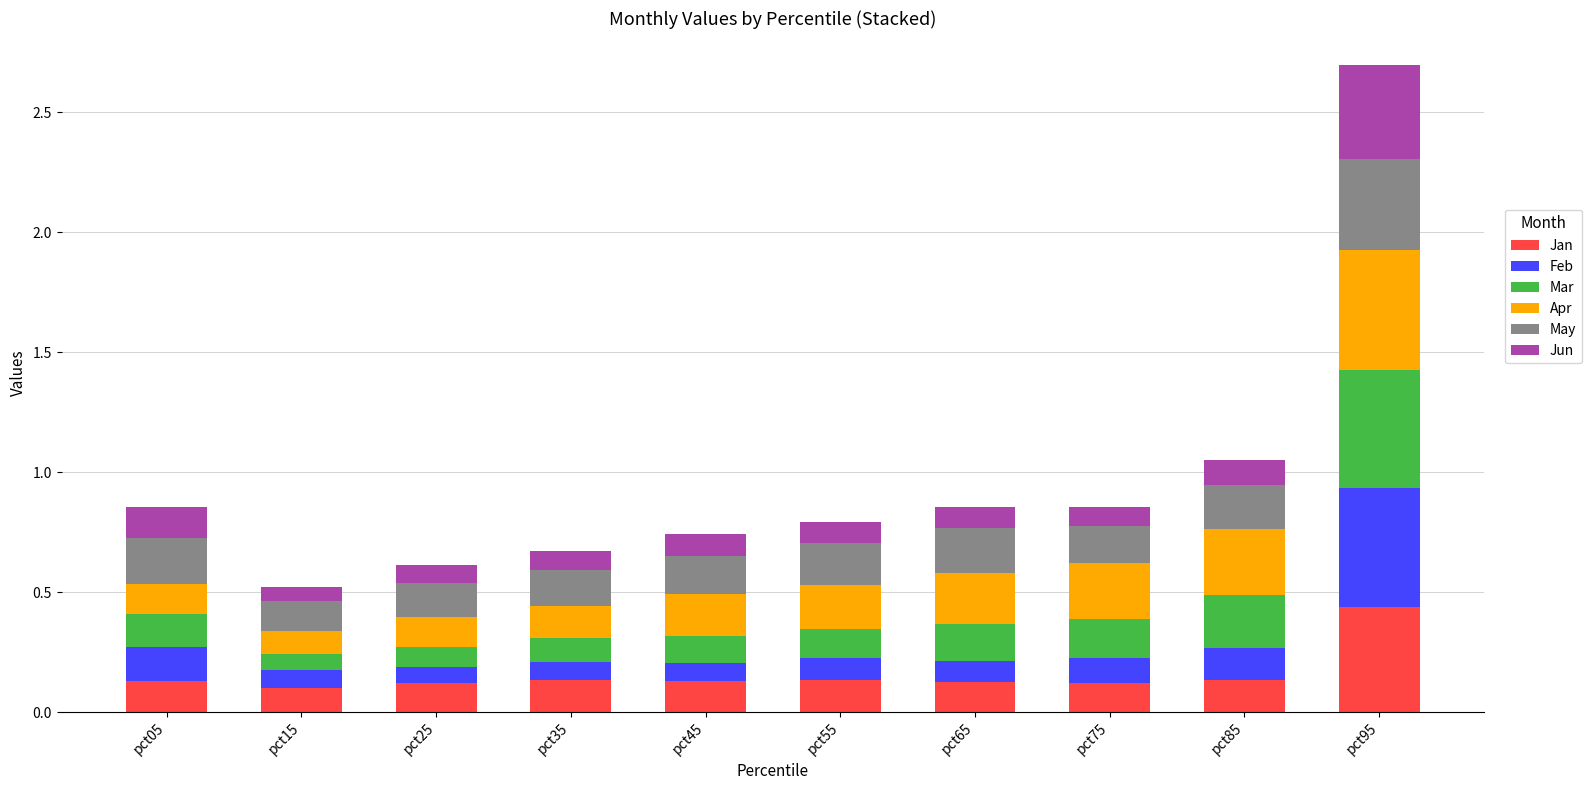

True or false: Jan has a value of 0.1 at pct55.

True